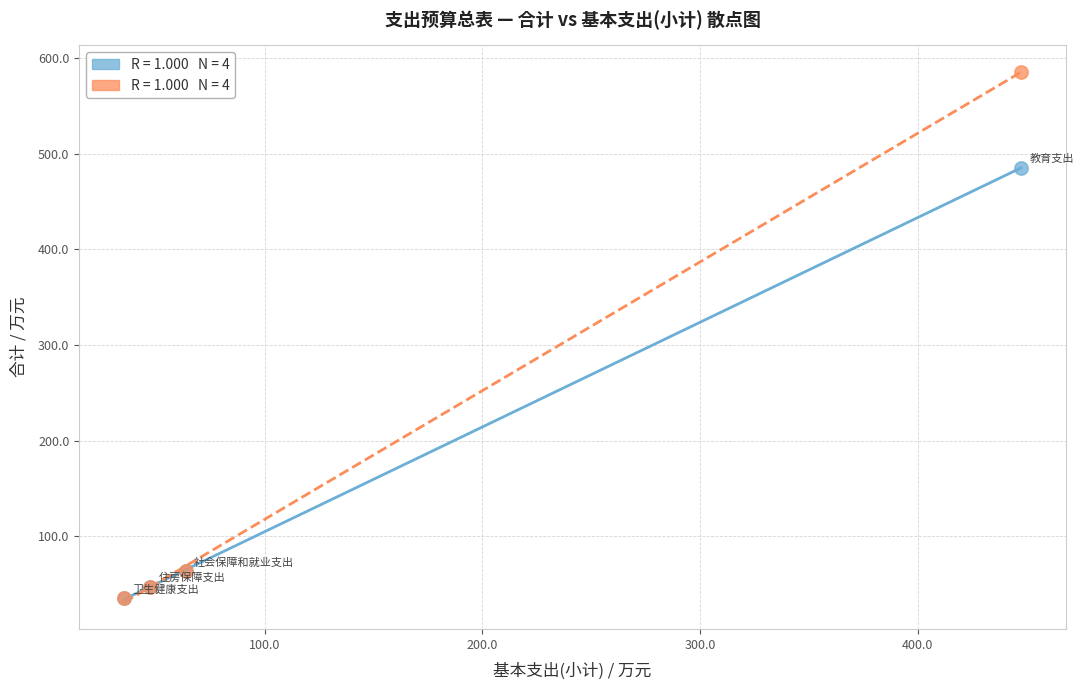

Across all series, what Y value is closest to 310?

485.4